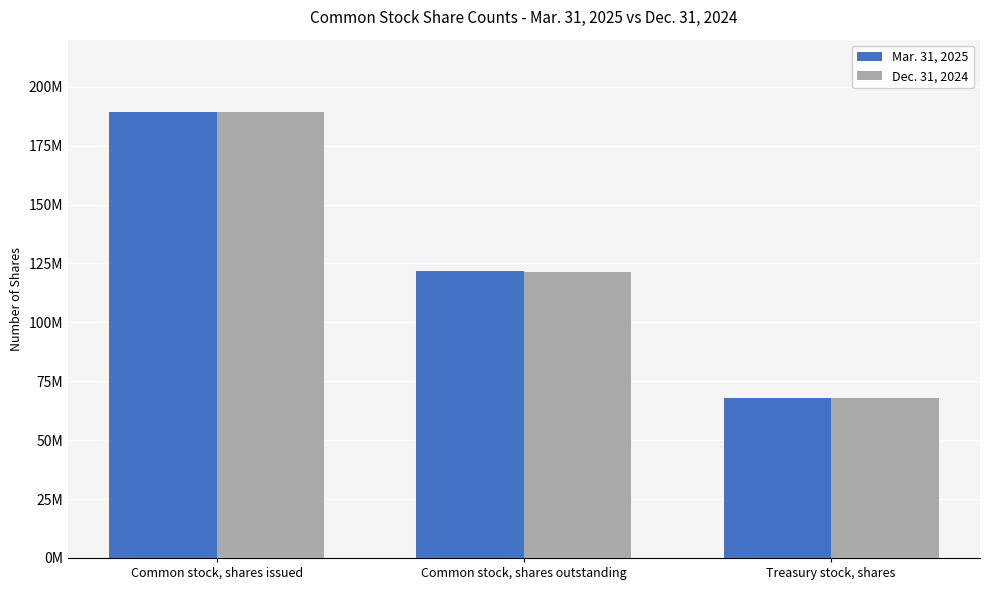

List the series in order of their peak value, lowest first.

Dec. 31, 2024, Mar. 31, 2025